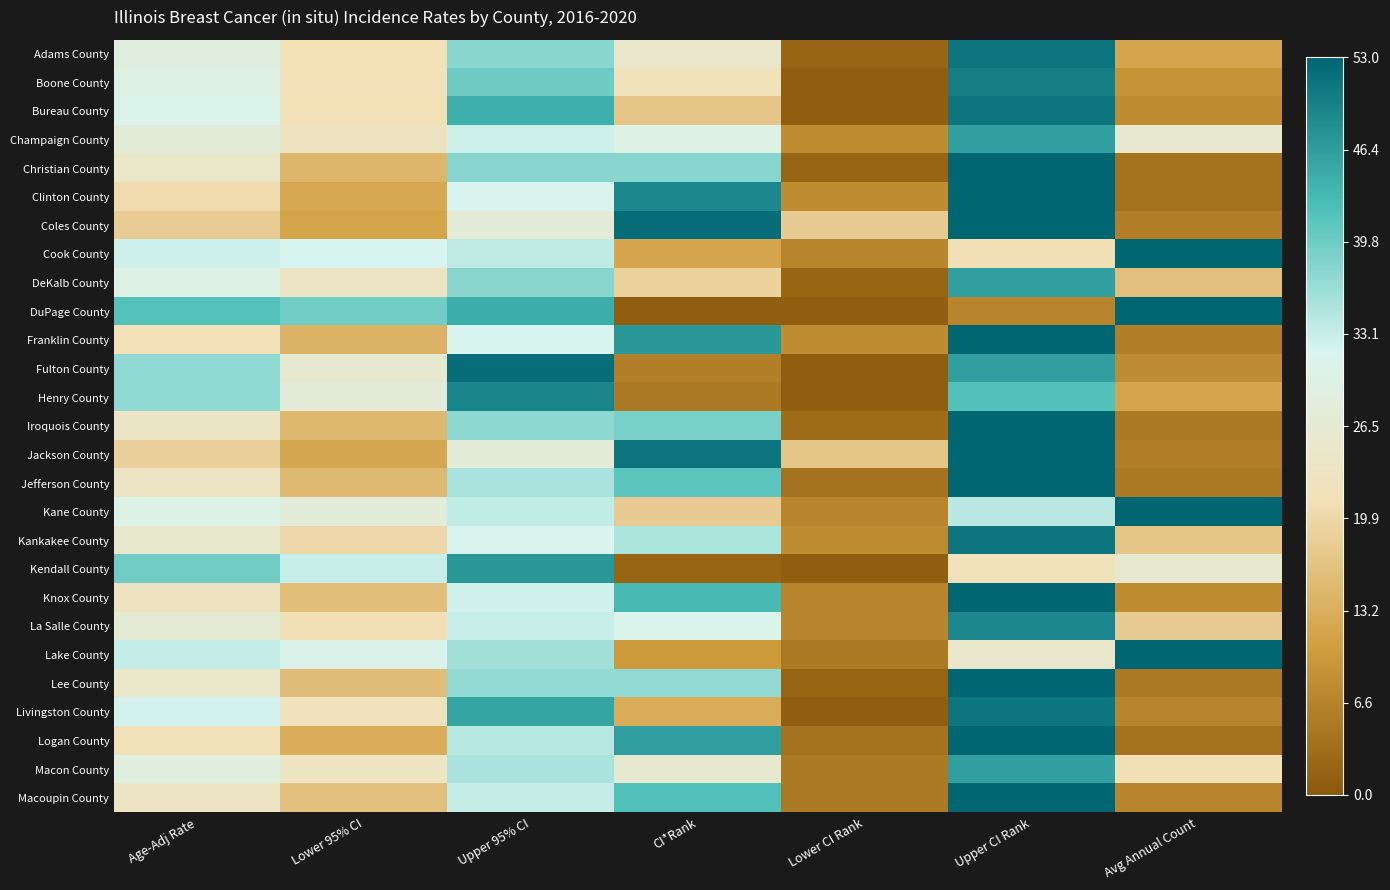

How many distinct data groups are displayed?

27